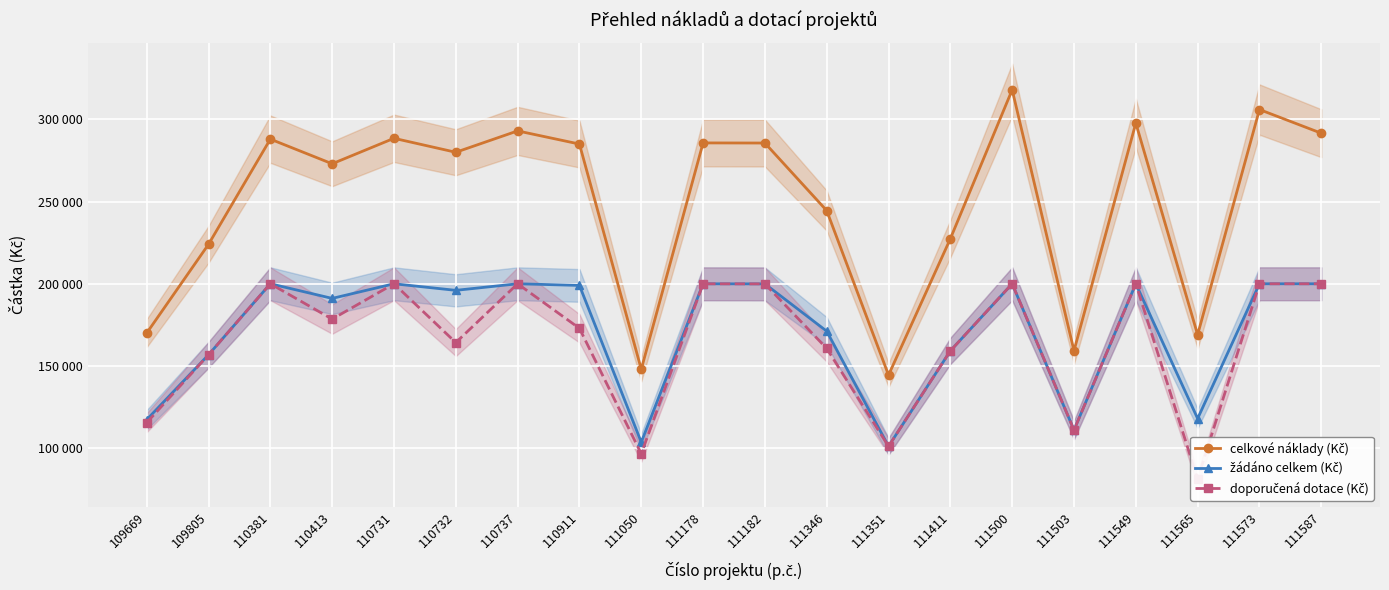

At which category is the sum across all series the highest?

111500